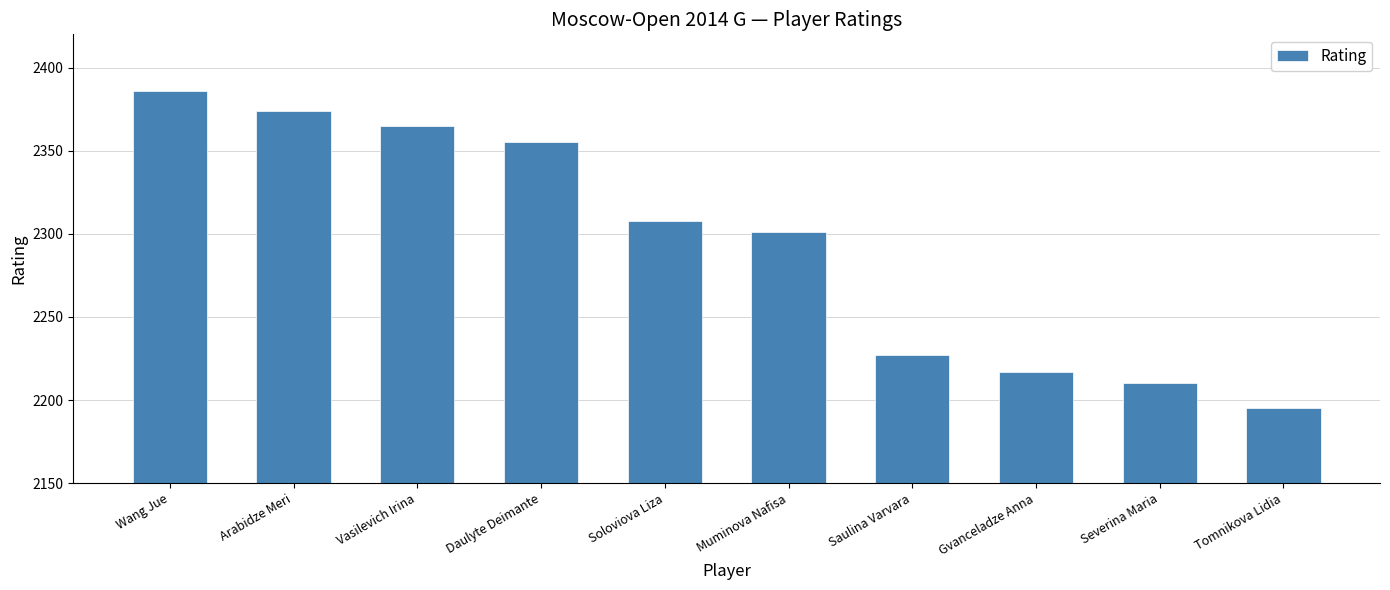

What is the sum of all values?

22938